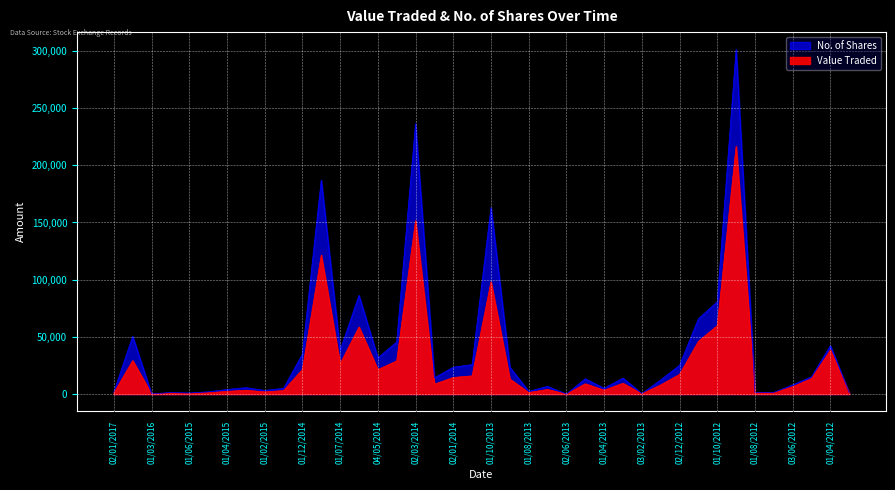

Does the chart display data point markers on the line(s)?

No